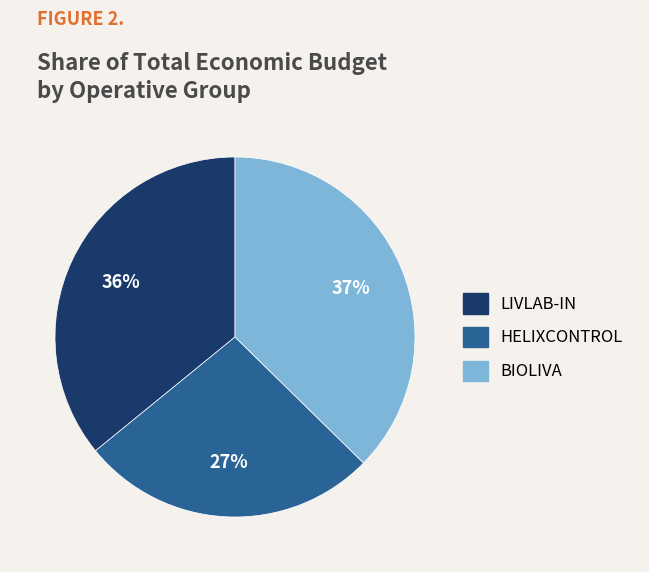

True or false: HELIXCONTROL accounts for 27% of the total.

True